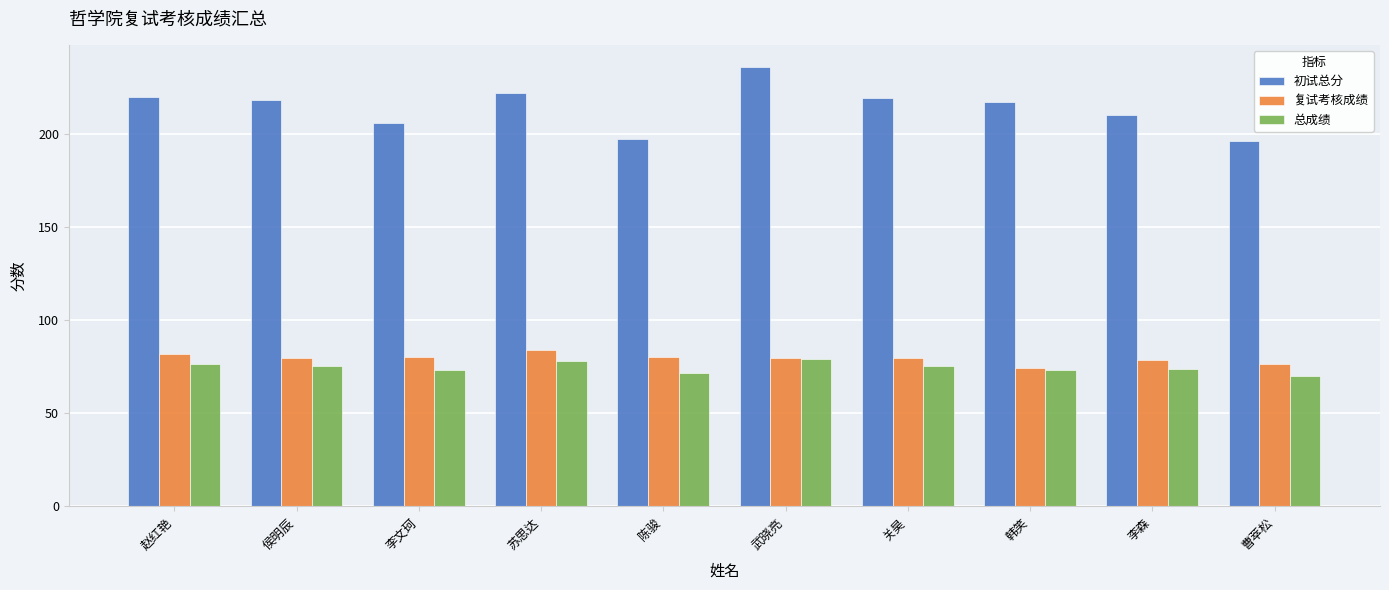

What is the lowest value of the 复试考核成绩 series?

74.4